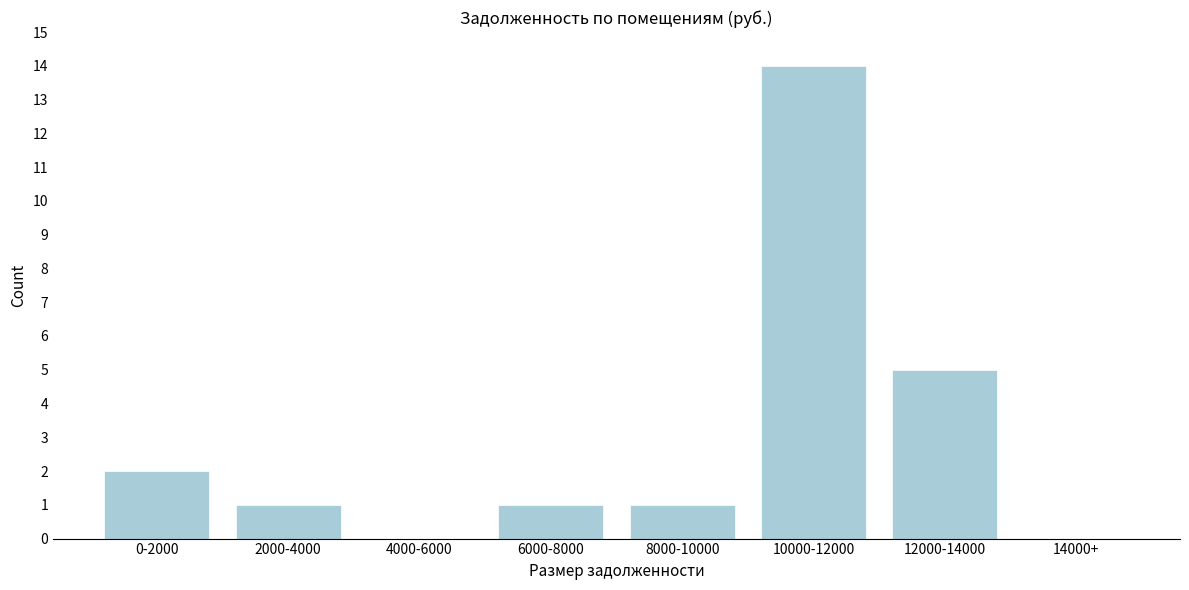

Reading right to left, what are all the values shown in this chart?

14000+=0	12000-14000=5	10000-12000=14	8000-10000=1	6000-8000=1	4000-6000=0	2000-4000=1	0-2000=2